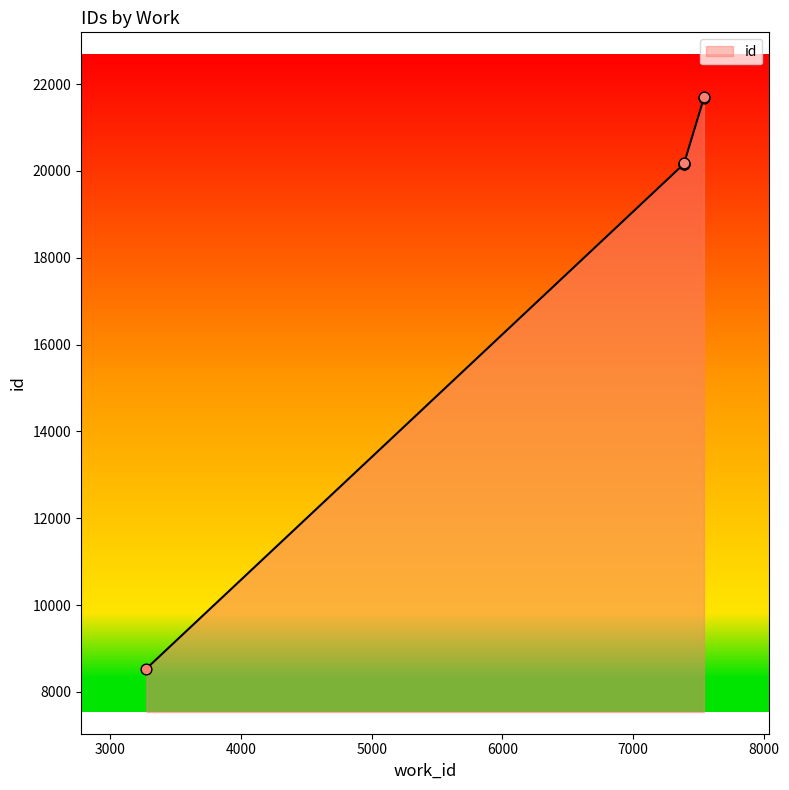

What is the ratio of the value at 7388 to the value at 7389?

1.0